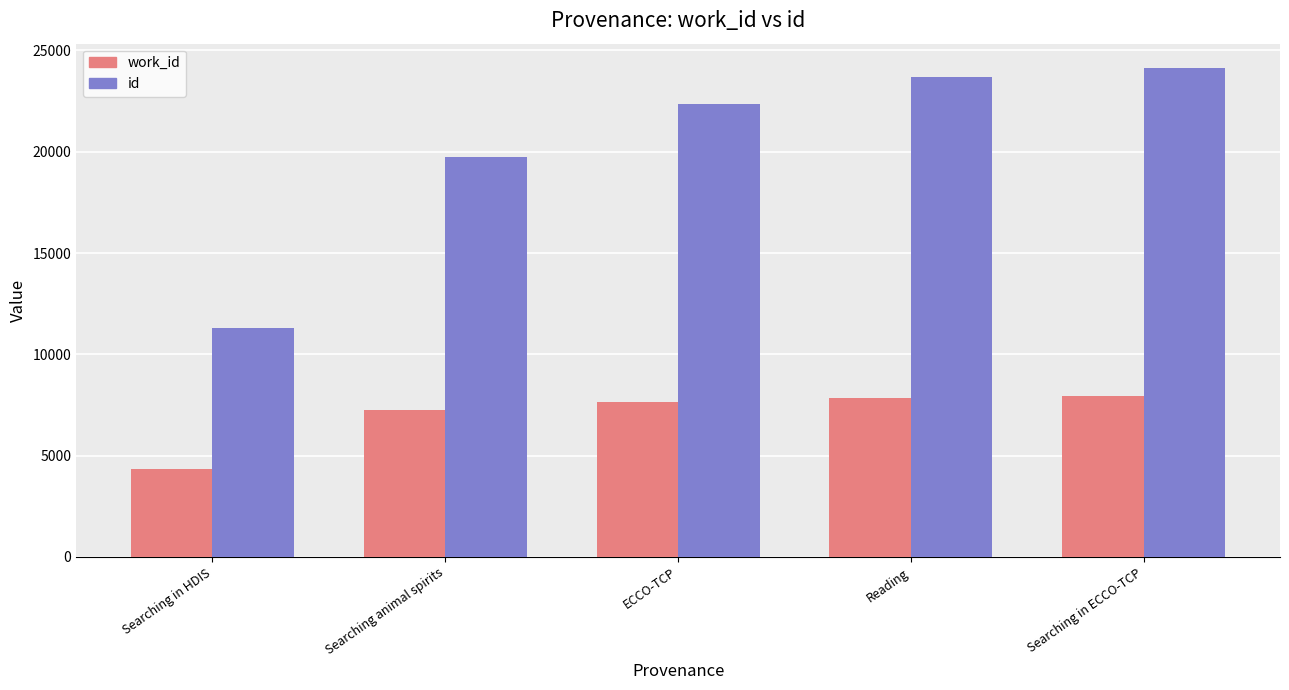

What is the value of the id bar at the 3rd from the left?

22340